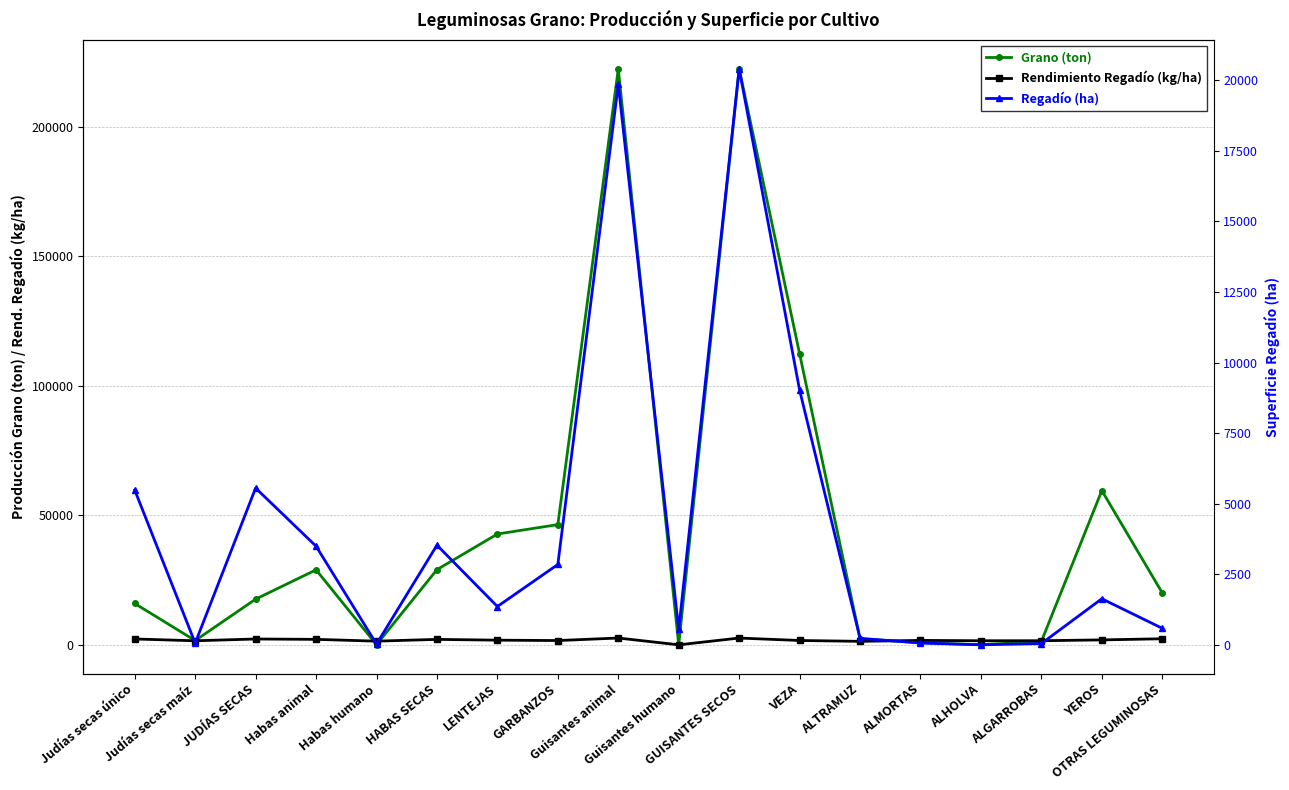

True or false: Rendimiento Regadío (kg/ha) has more than 2 points higher than both neighbors.

True